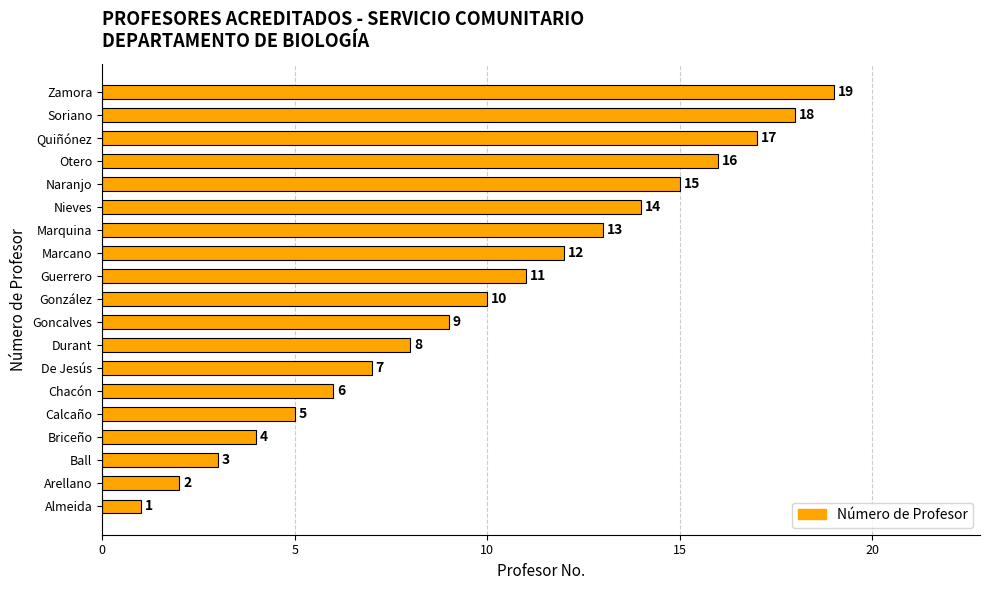

Rank the categories by value from highest to lowest.

Zamora, Soriano, Quiñónez, Otero, Naranjo, Nieves, Marquina, Marcano, Guerrero, González, Goncalves, Durant, De Jesús, Chacón, Calcaño, Briceño, Ball, Arellano, Almeida